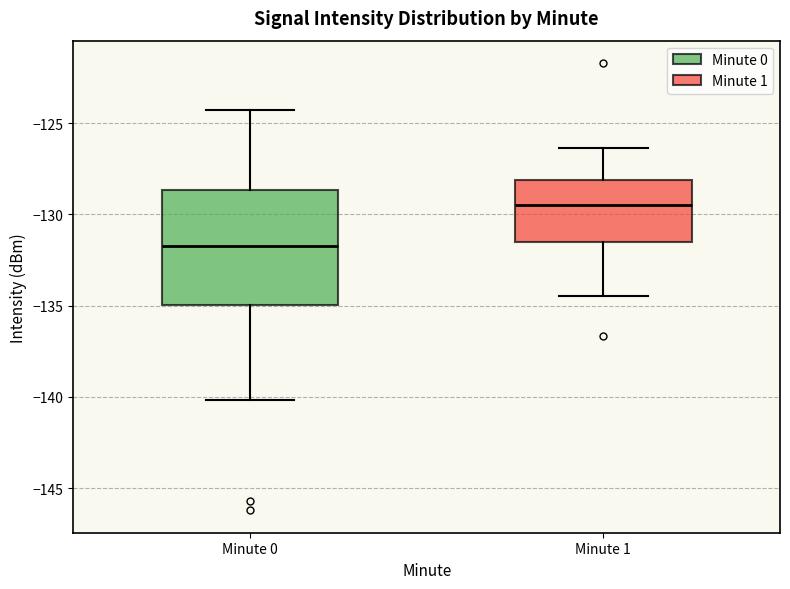

Reading left to right, transcribe this box plot: for each box, give where its median line is, the range the box spans, and where its two whiskers end, as read against the y-axis. The values are not printed on the chart, so give them approximately, as read against the axis.

Minute 0: median -131.5, box -135.0 to -128.5, whiskers -140.0 to -124.5
Minute 1: median -129.5, box -131.5 to -128.0, whiskers -134.5 to -126.5